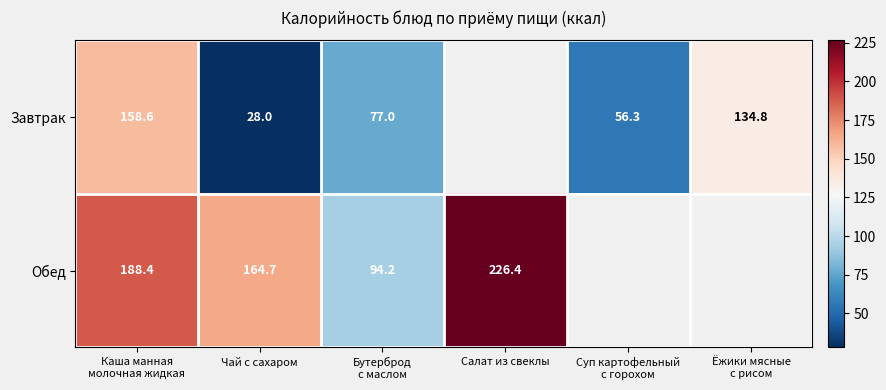

Is the value of Обед at Салат из свеклы greater than the value of Завтрак at Каша манная молочная жидкая?

Yes